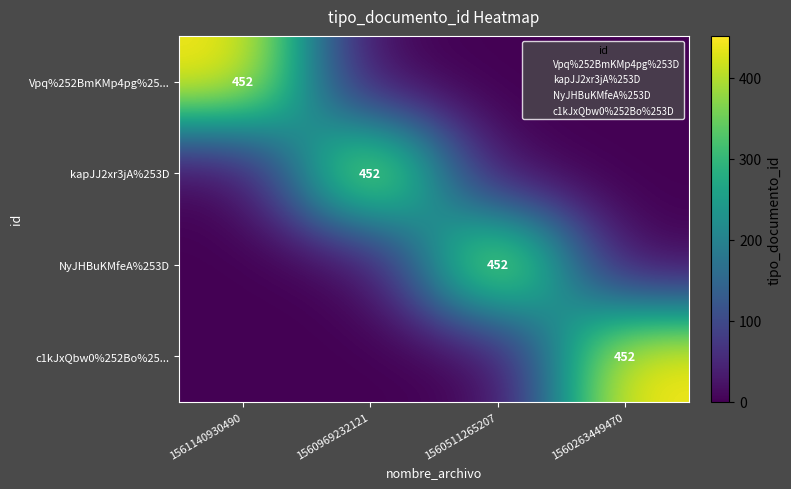

Is it true that c1kJxQbw0%252Bo%25... equals 303 at 1560263449470?

False